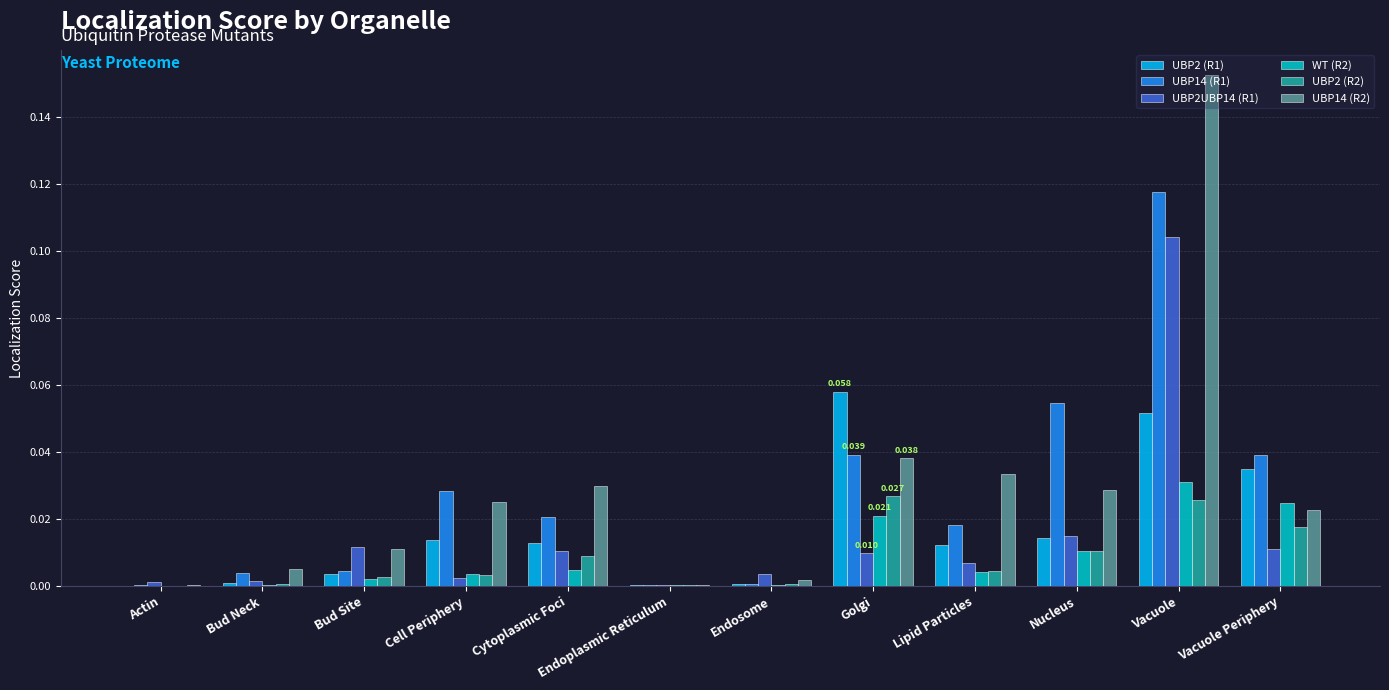

At which category is the sum across all series the highest?

Vacuole